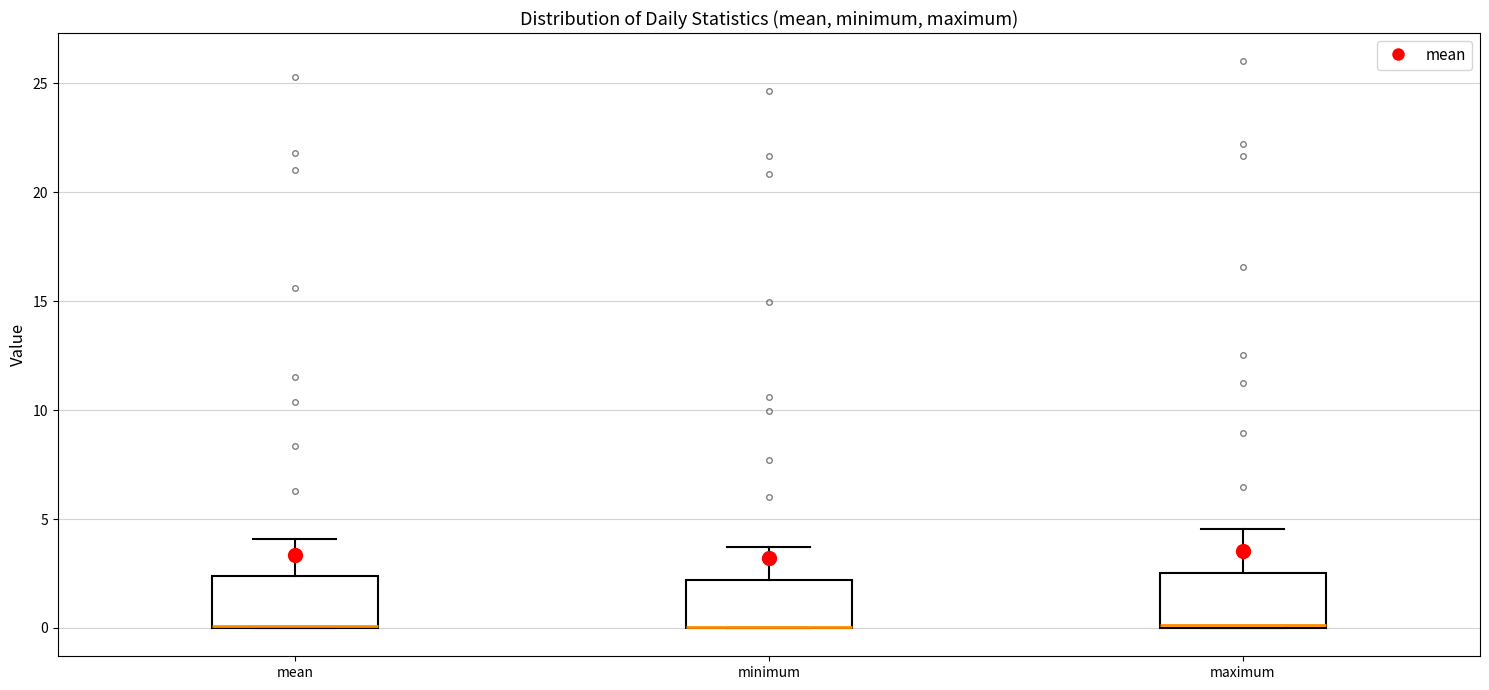

Reading left to right, read every box against the y-axis: the position of its median line, the range the box covers, and the ends of its whiskers. The values are not printed on the chart, so give them approximately, as read against the axis.

mean: median 0.0 (drawn on the box's lower edge), box 0.0 to 2.5, whiskers 0.0 to 4.0
minimum: median 0.0 (drawn on the box's lower edge), box 0.0 to 2.0, whiskers 0.0 to 3.5
maximum: median 0.0, box 0.0 to 2.5, whiskers 0.0 to 4.5